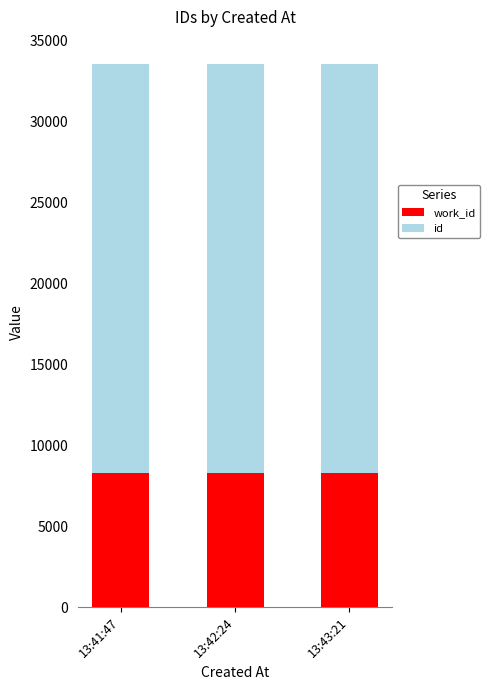

What is the total value across all series at 13:43:21?

33567